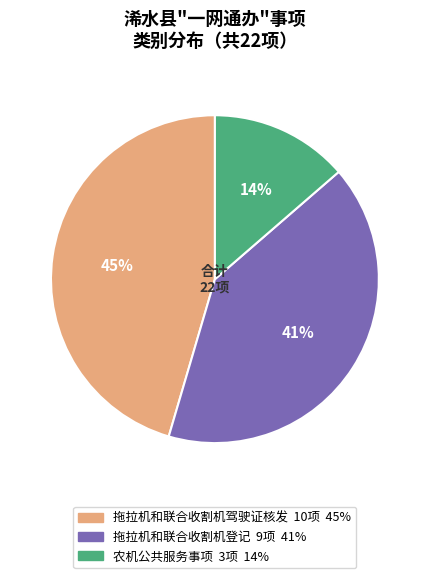

How many segments does this pie chart have?

3